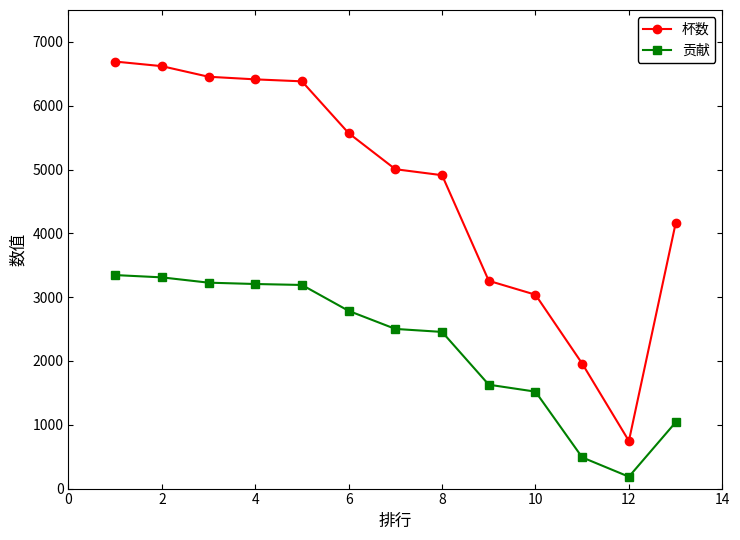

Which series has the widest spread of values?

杯数